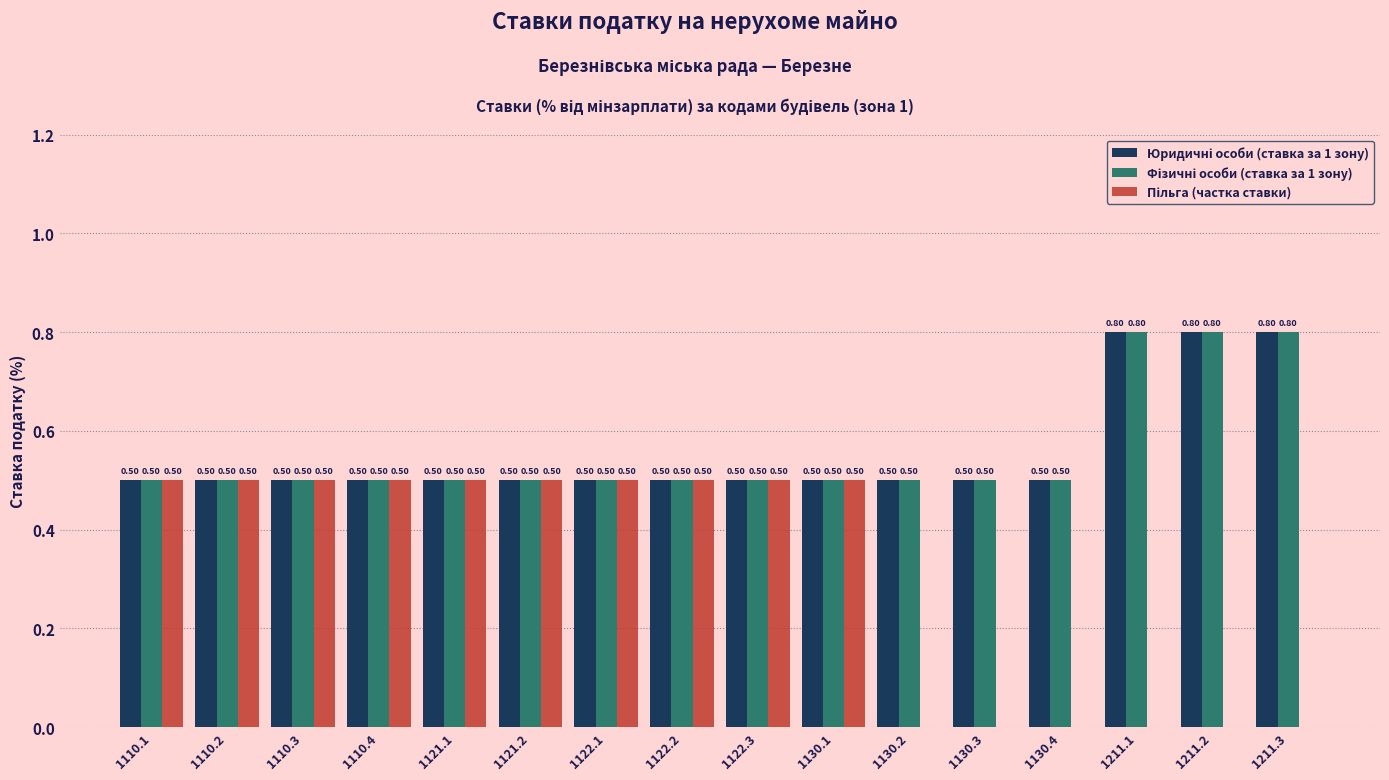

What is the total value across all series at 1130.2?

1.0